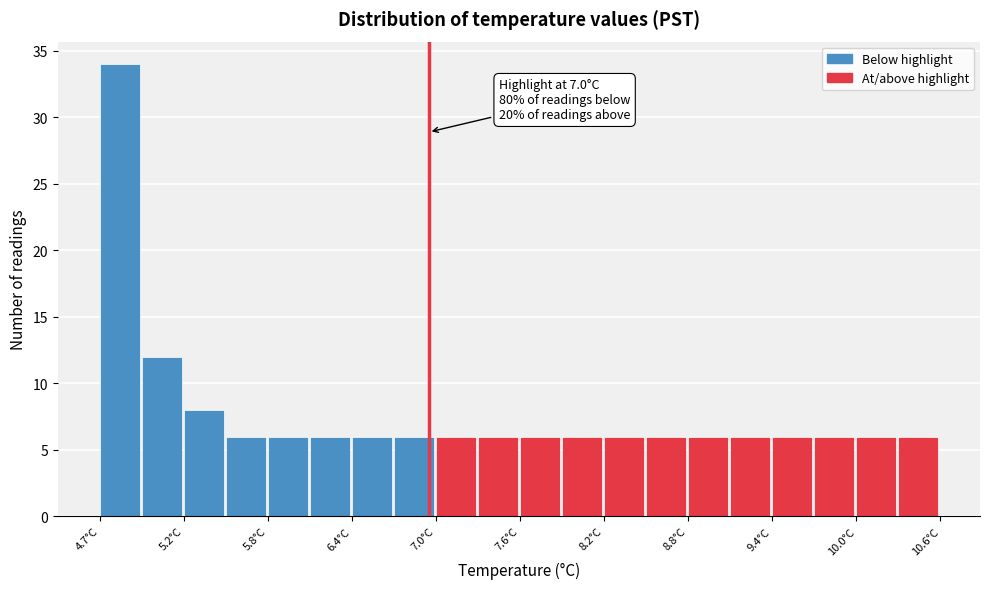

Around what value on the x-axis is the tallest bar? Give the approximate position of its centre, as read against the axis.

4.8